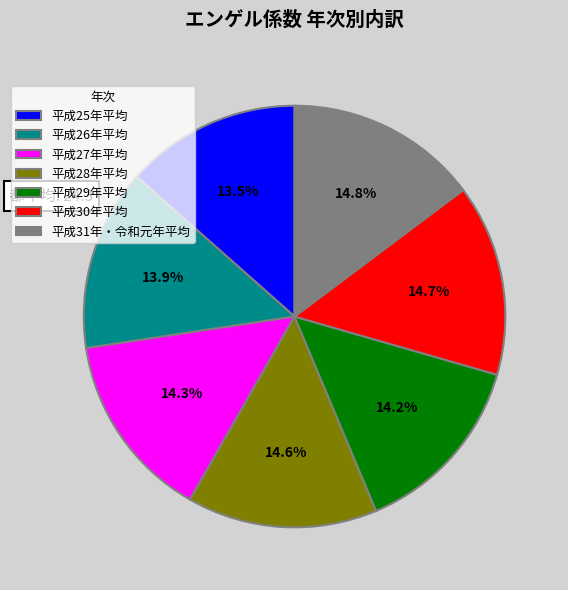

Between 平成31年・令和元年平均 and 平成25年平均, which is larger?

平成31年・令和元年平均